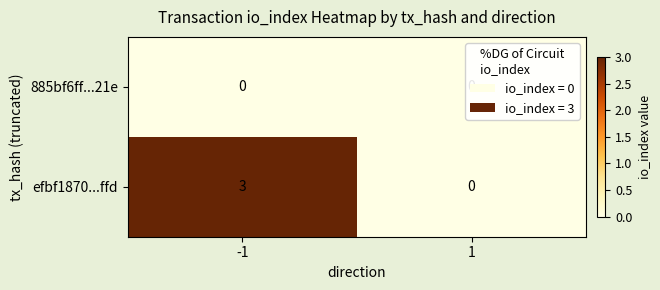

What is the greatest value displayed?

3